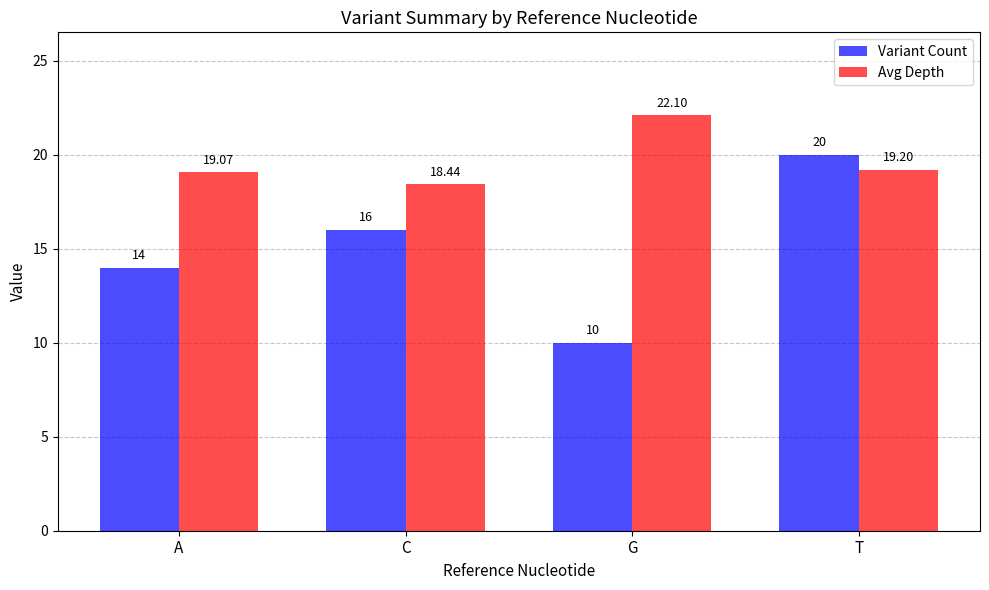

At how many categories does at least one series exceed 21?

1